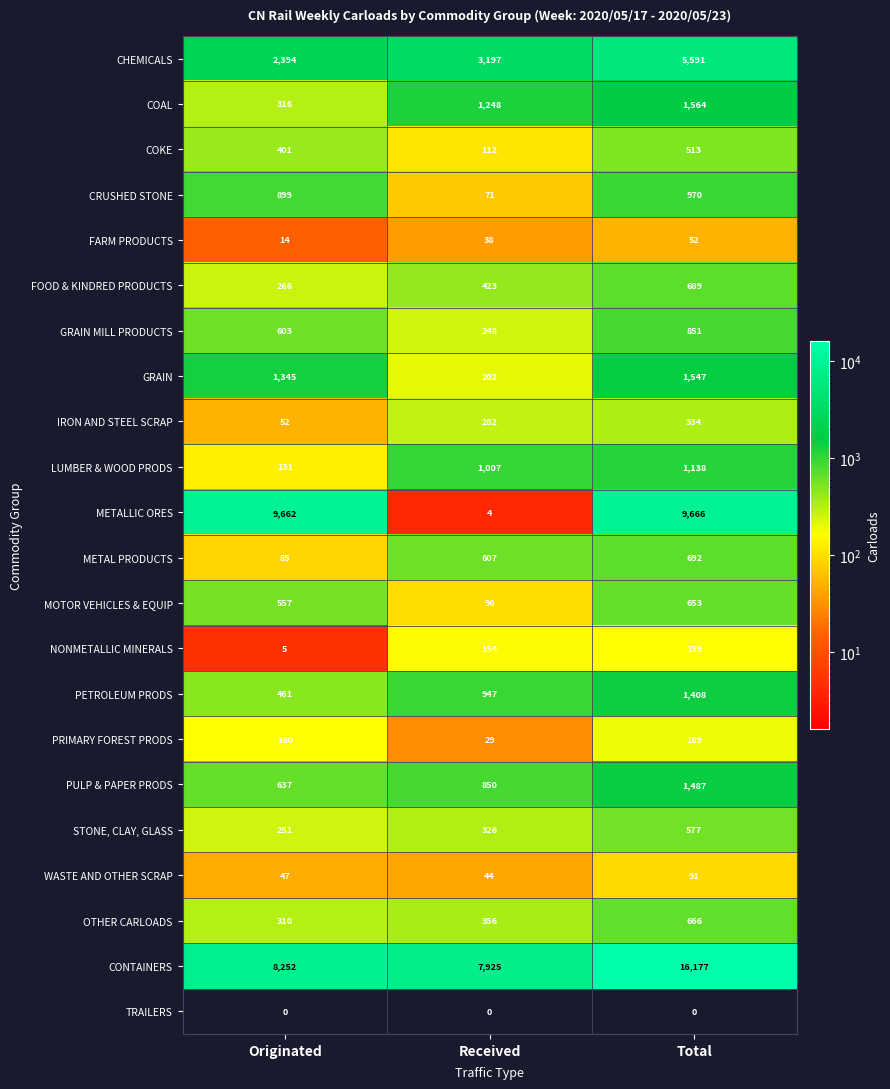

Count the PETROLEUM PRODS values in the range 461 to 1408.

3